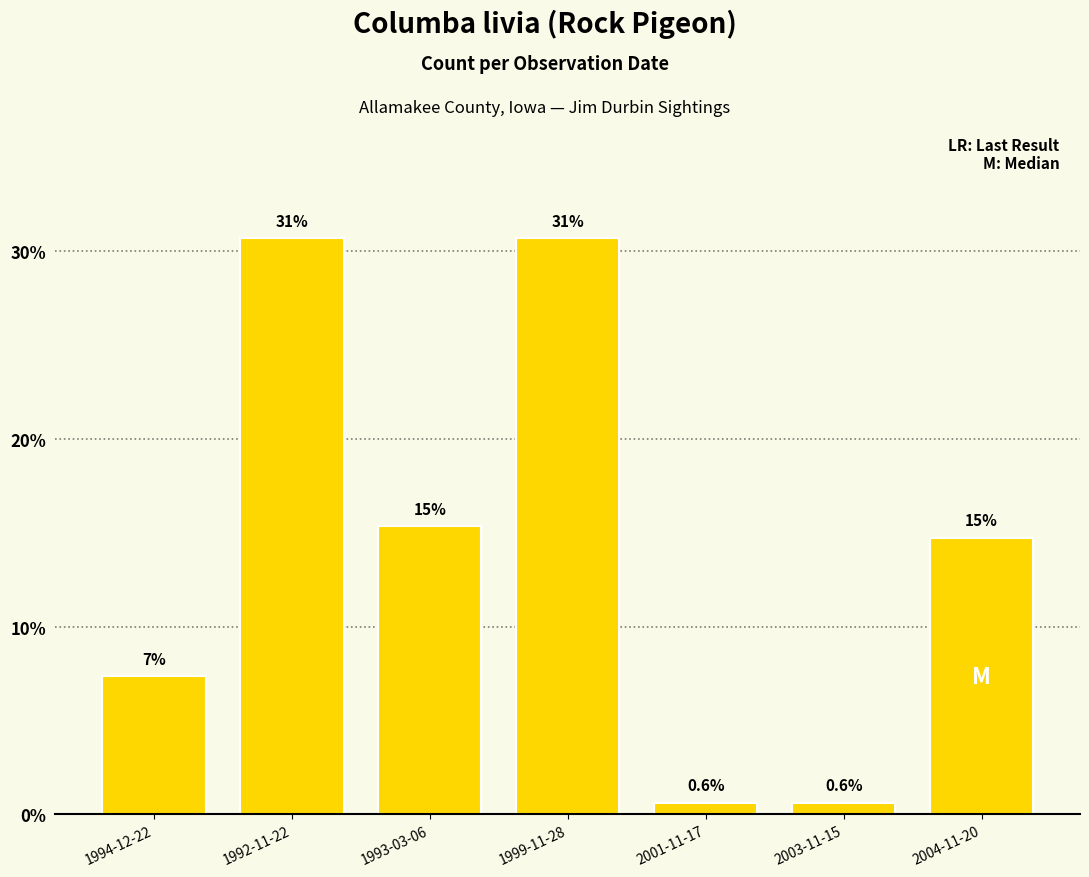

At which label does the data first exceed 14?

1992-11-22